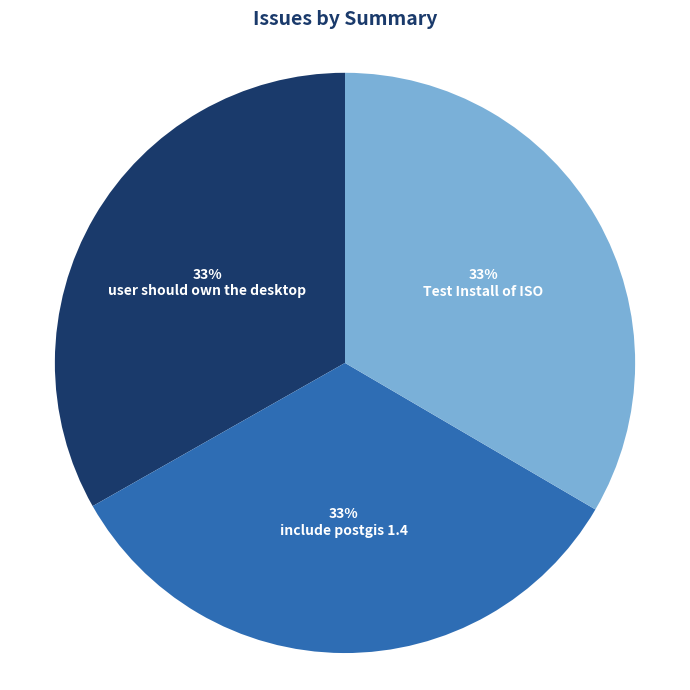

To the nearest percent, what is the average slice percentage?

33%